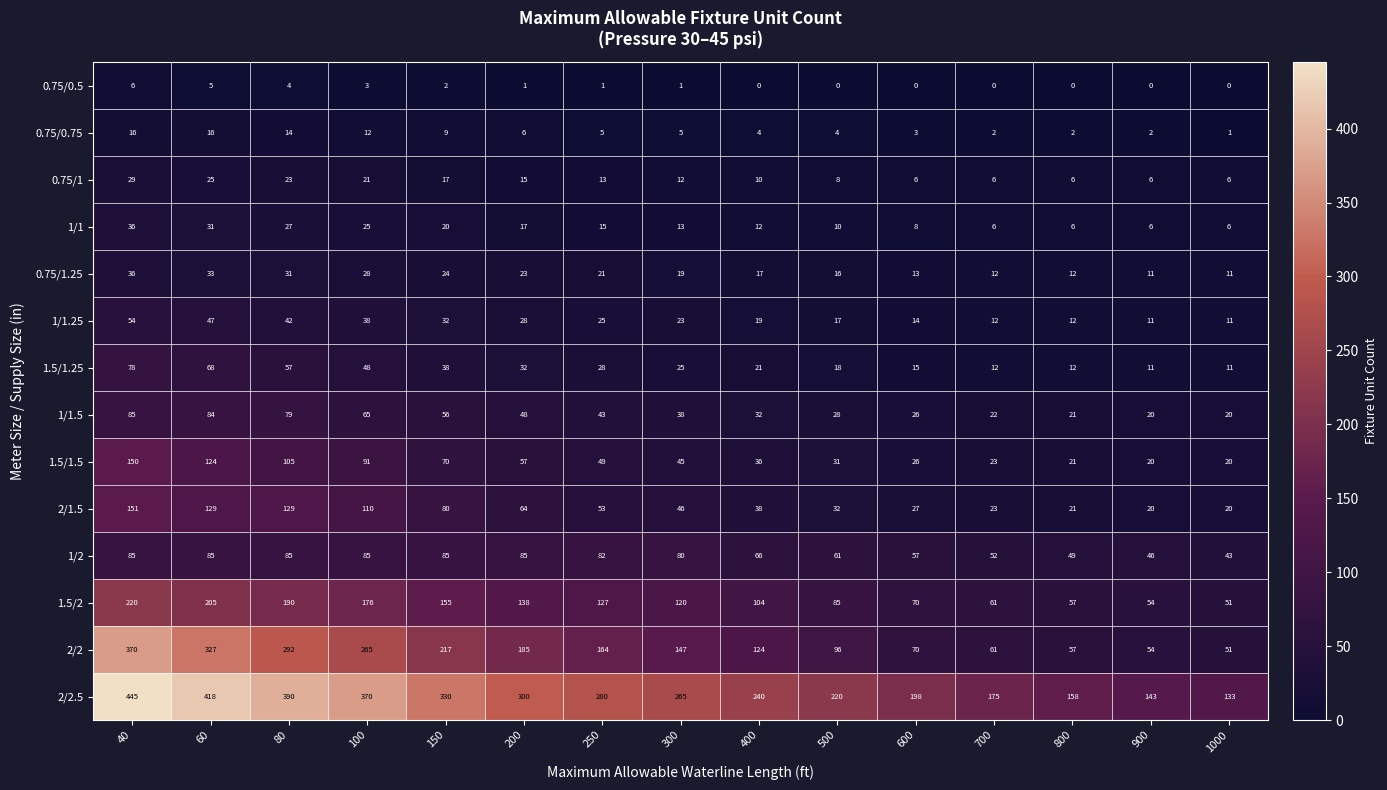

Which category has the highest value across all series?

40